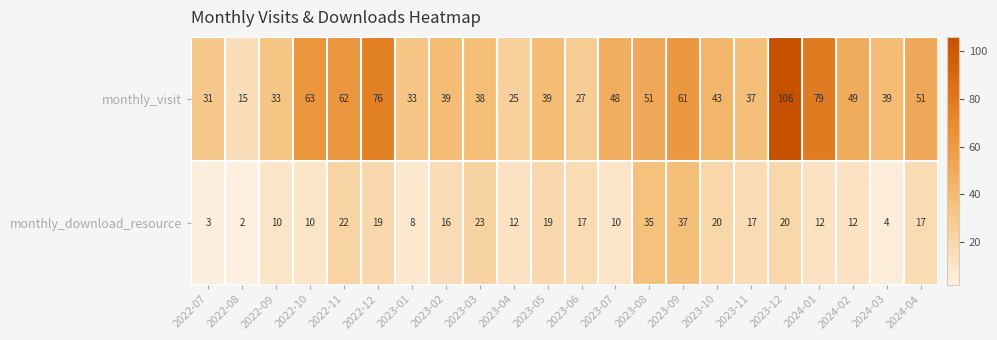

At which category does the chart reach its minimum across all series?

2022-08